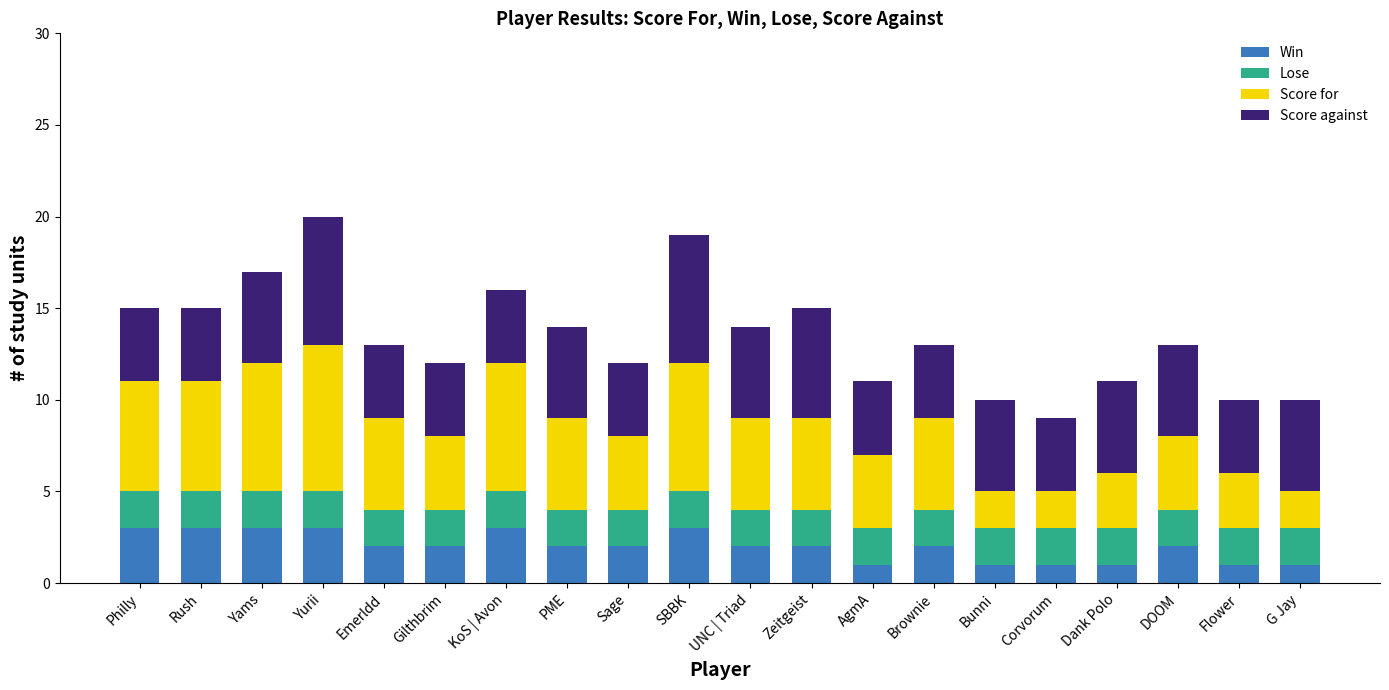

What is the total value across all series at Brownie?

13